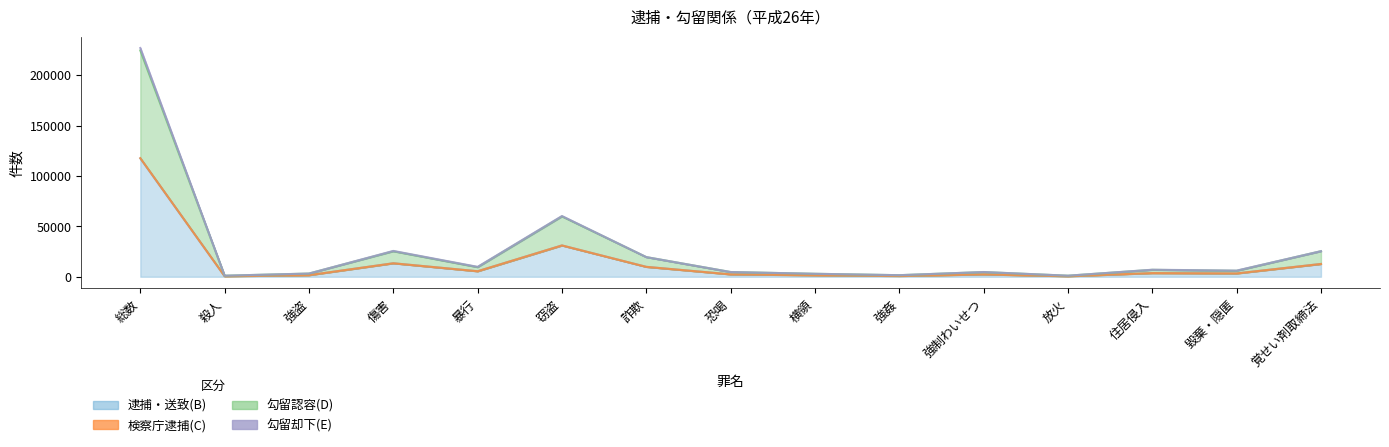

True or false: 逮捕・送致(B) has more than 0 interior local peaks.

True